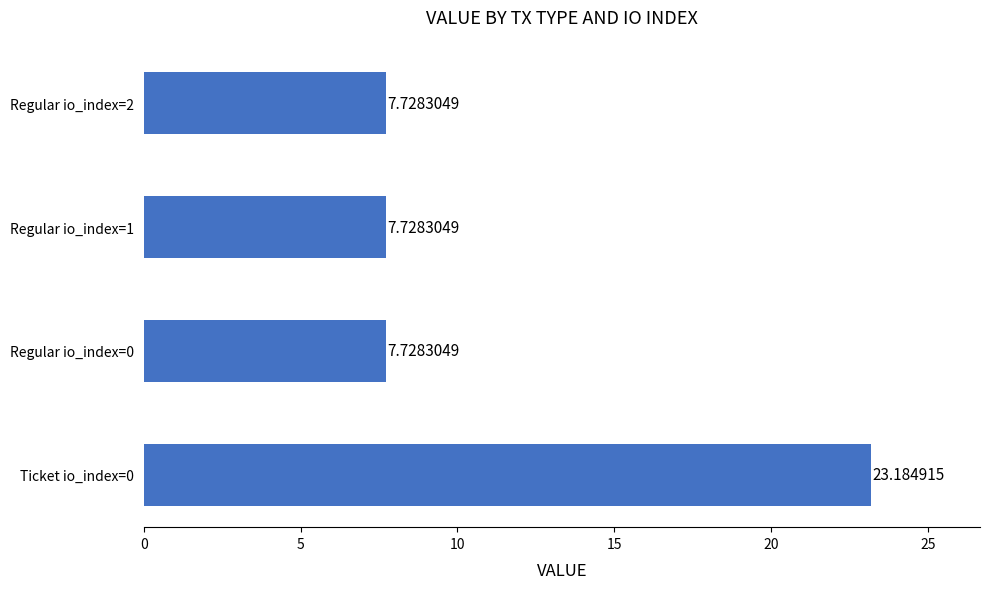

What is the smallest value displayed?

7.7